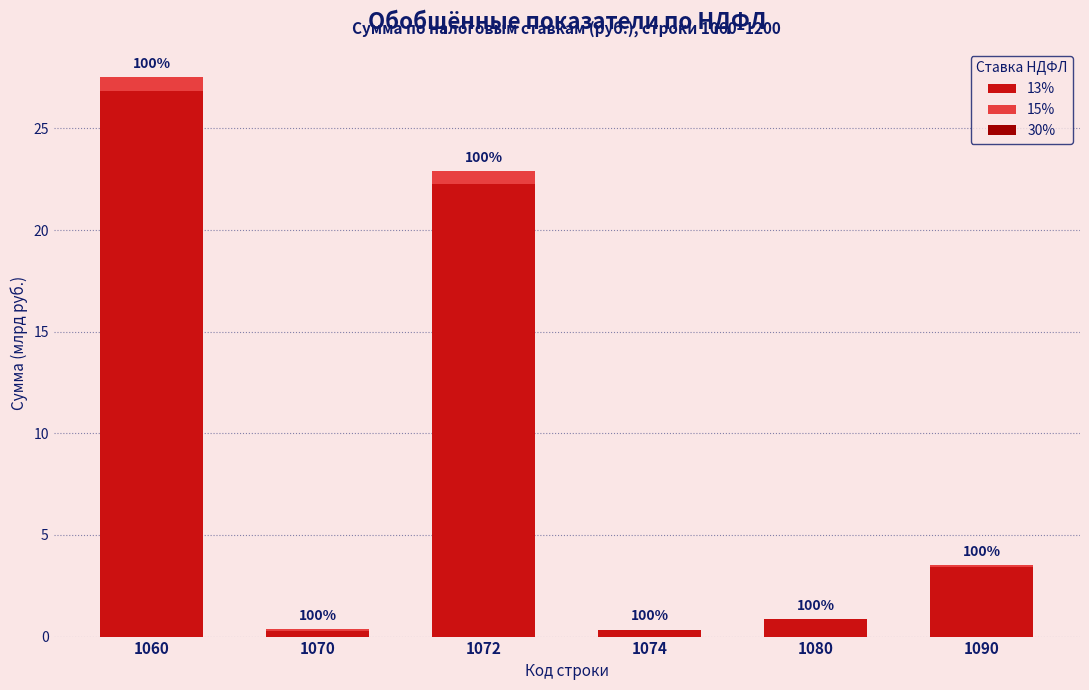

The value of 13% at 1080 is 0.9. True or false?

True